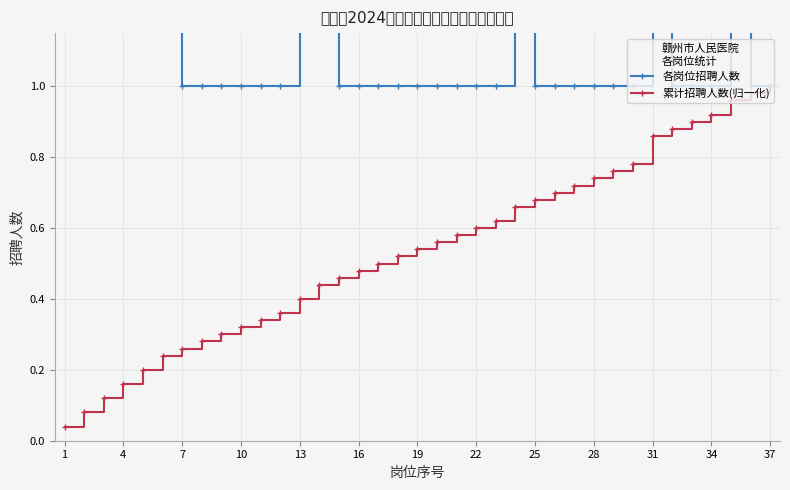

At how many categories does at least one series exceed 3?

1